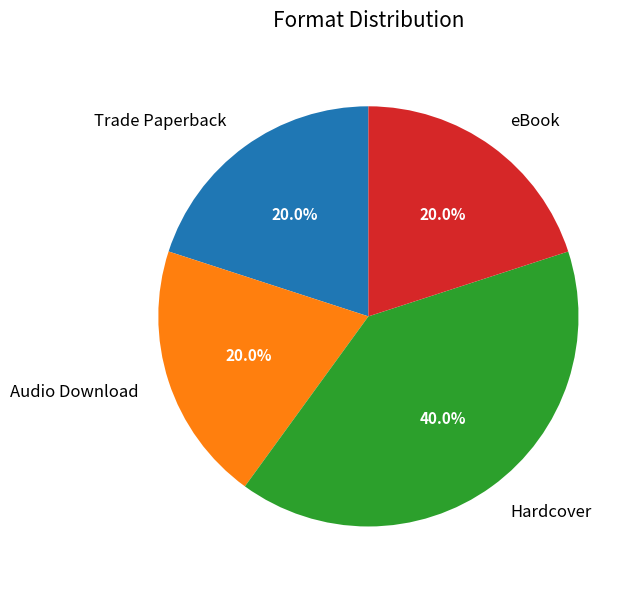

The Hardcover slice represents 40% of the pie. True or false?

True